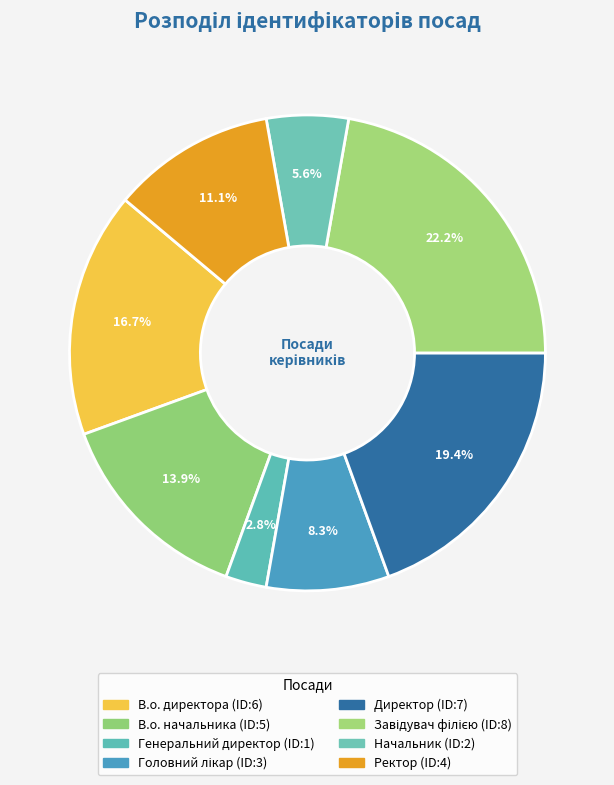

What percentage is the Генеральний директор slice, to the nearest percent?

3%